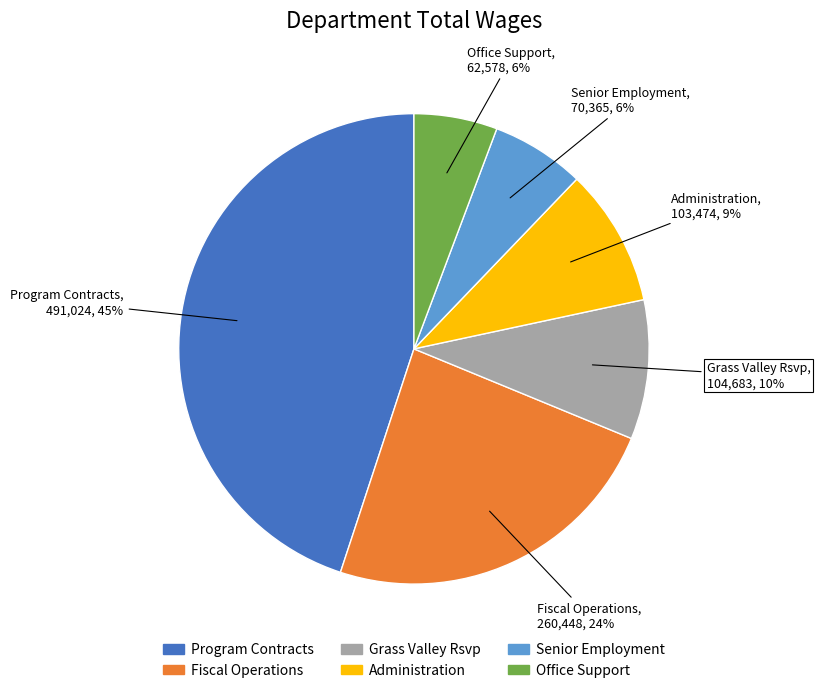

How many segments does this pie chart have?

6